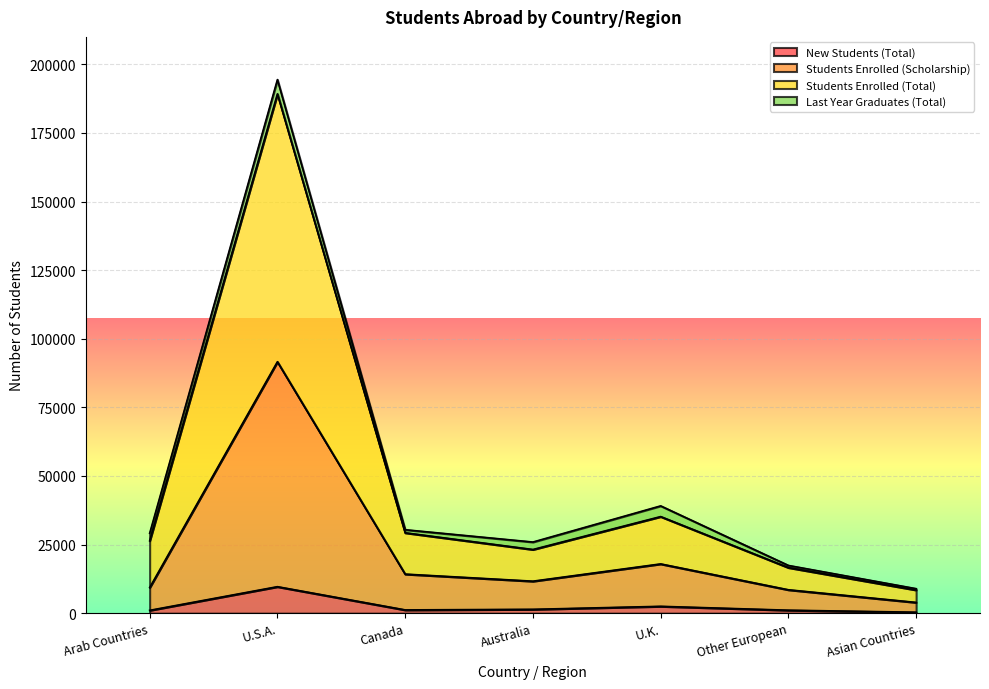

True or false: New Students (Total) has a value of 5825 at U.S.A..

False